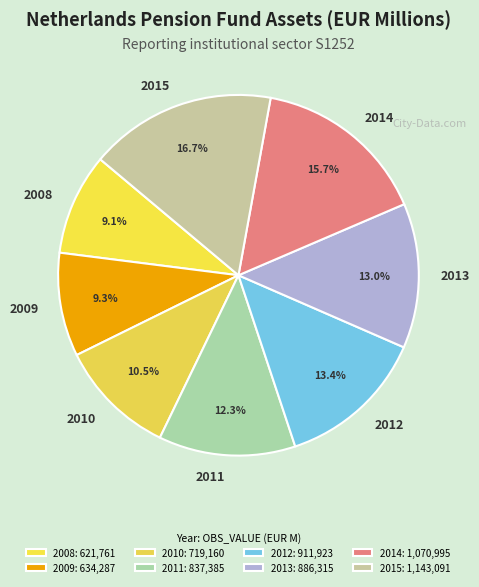

Between 2014 and 2012, which is larger?

2014